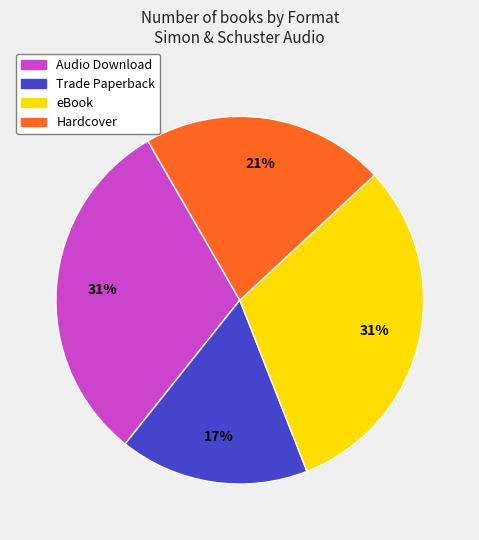

To the nearest percent, what percentage of the pie is Hardcover?

21%